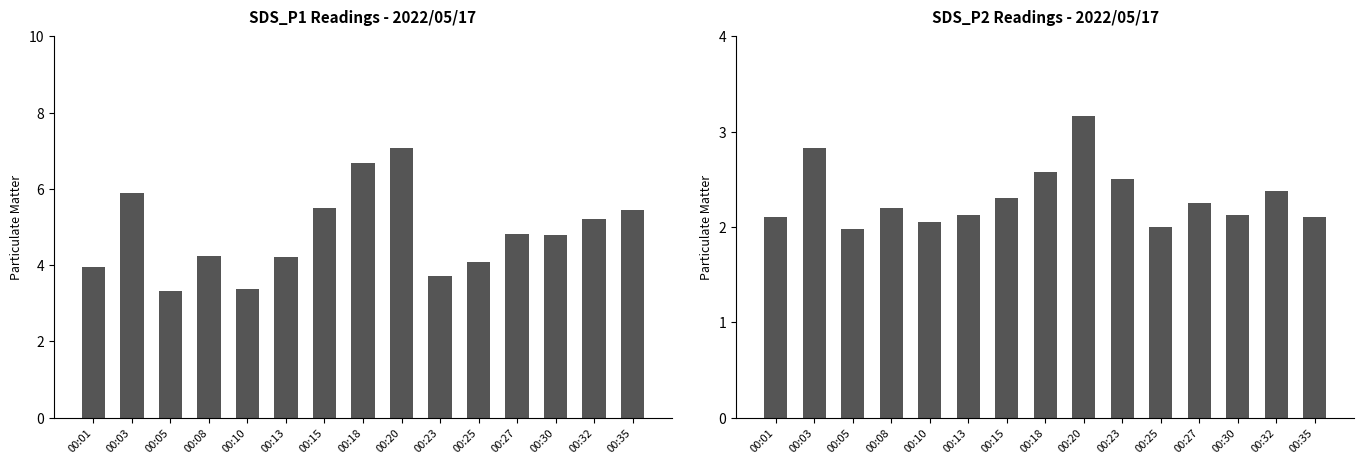

Between 00:03 and 00:20, which is larger?

00:20